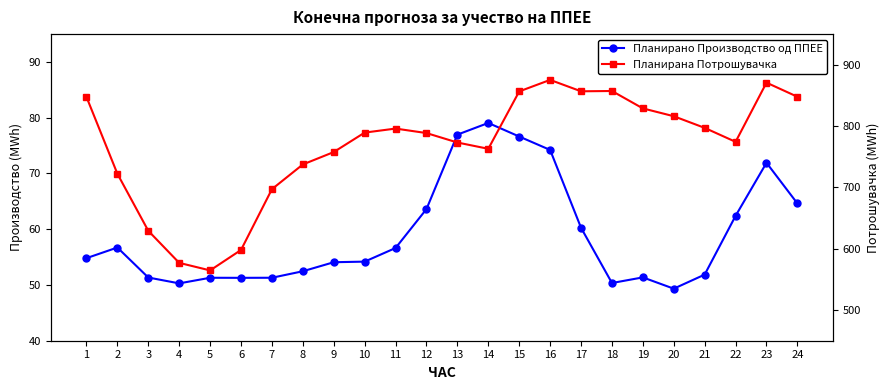

At which category is the sum across all series the highest?

16